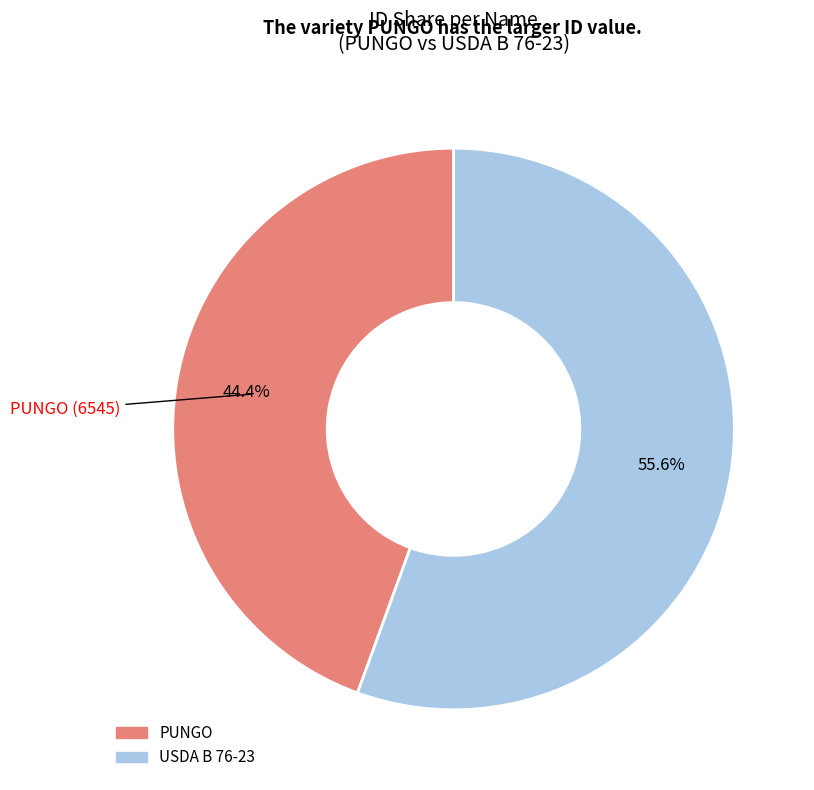

Is it true that USDA B 76-23 is 43% of the pie?

False